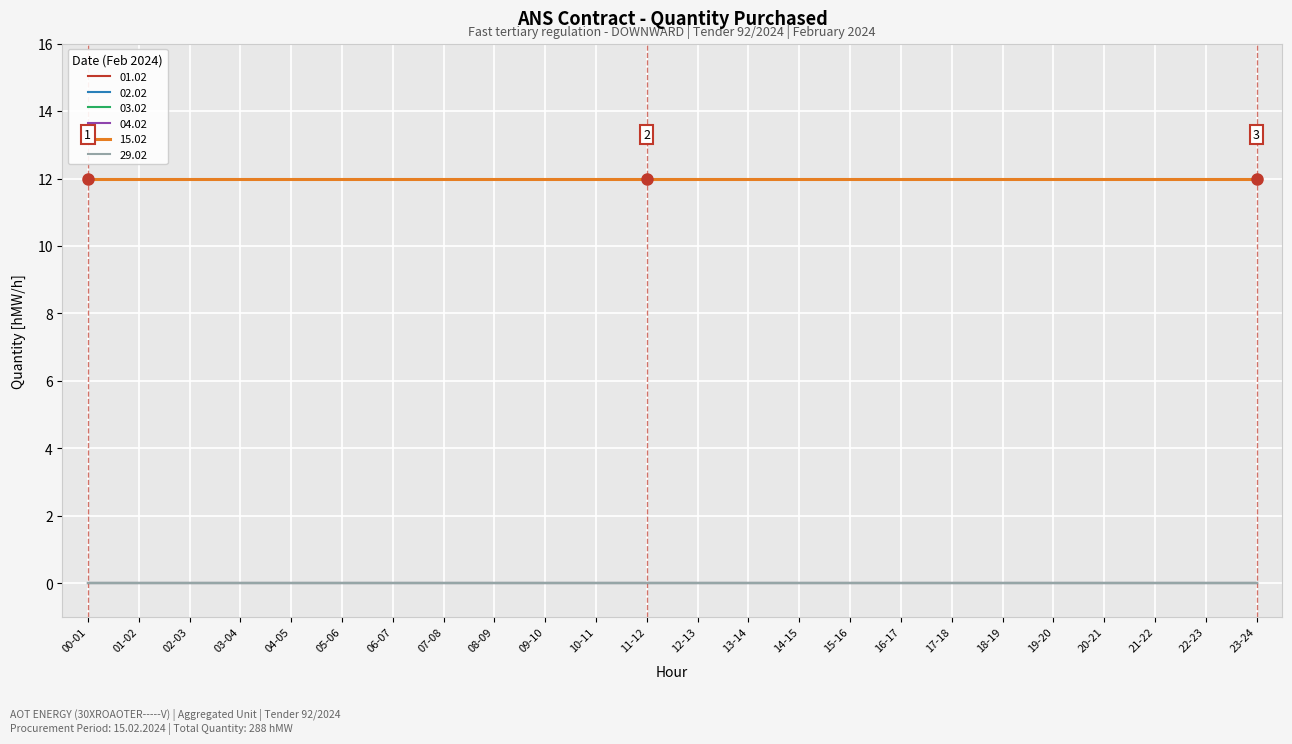

The value of 29.02 at 17-18 is 0. True or false?

True